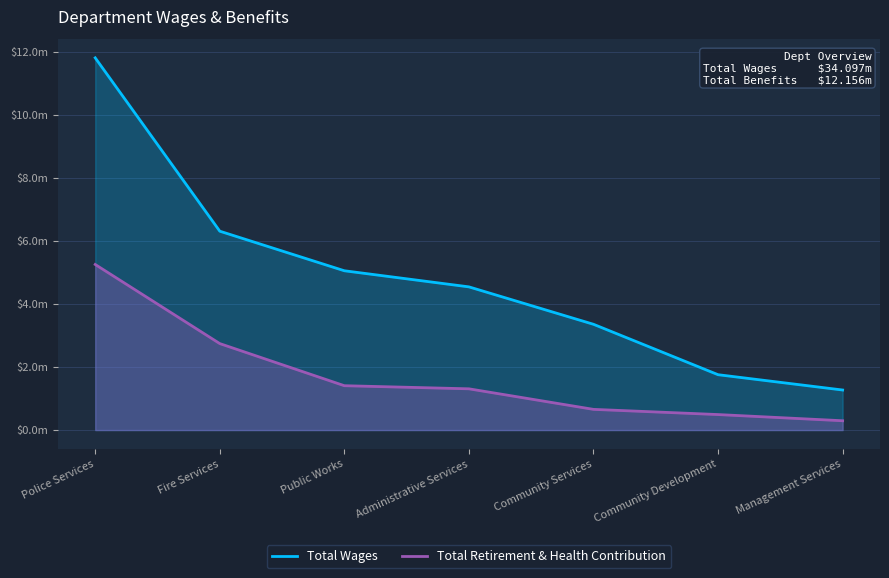

At Community Development, list the series in order from smallest to largest.

Total Retirement & Health Contribution, Total Wages